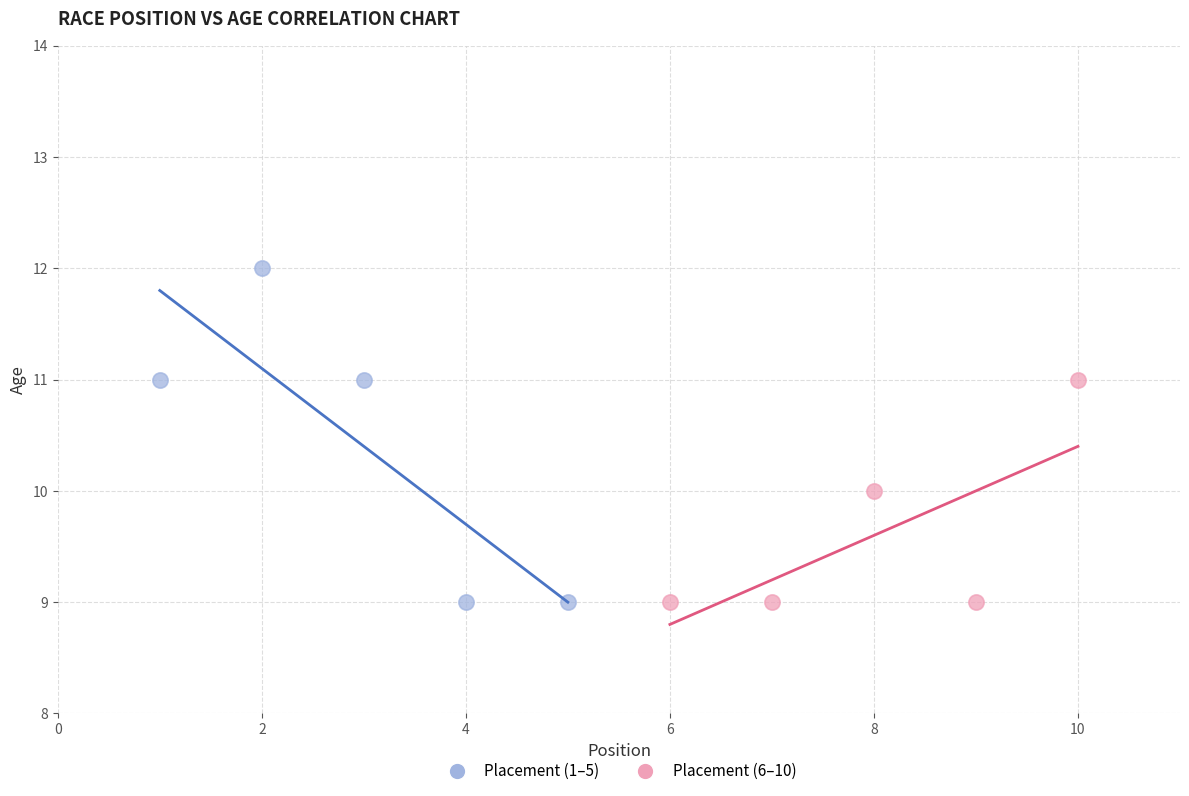

What are all the series names shown in the legend?

Placement (1–5), Placement (6–10)